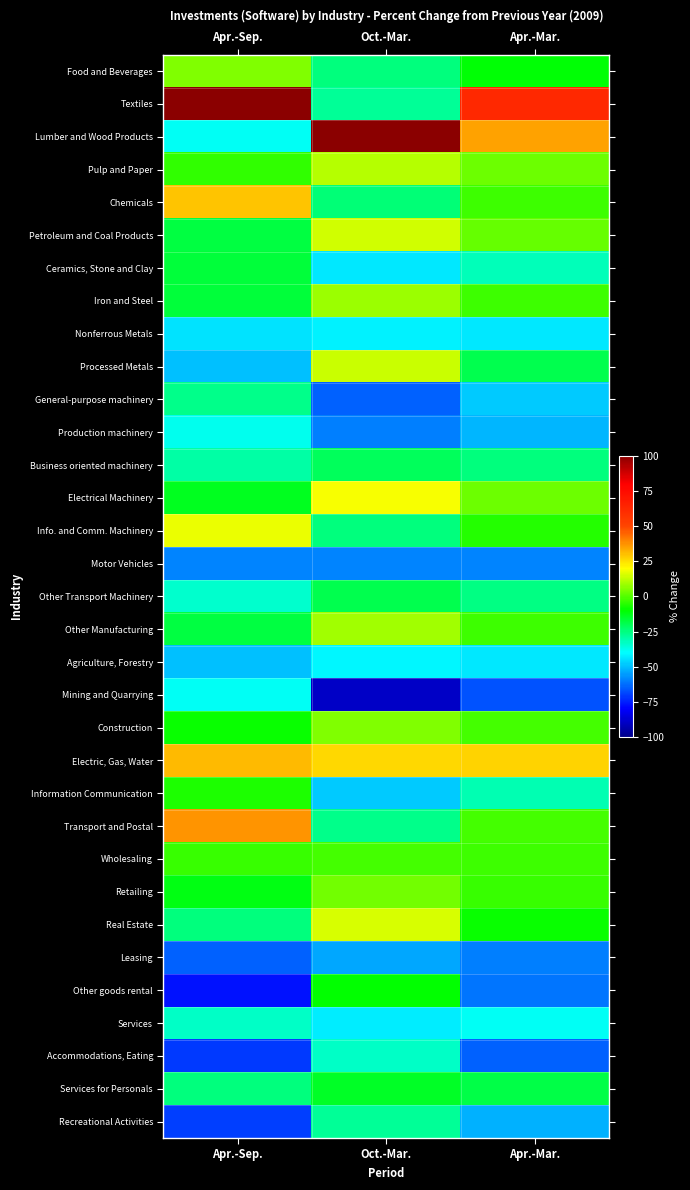

Count the number of data series in this chart.

33